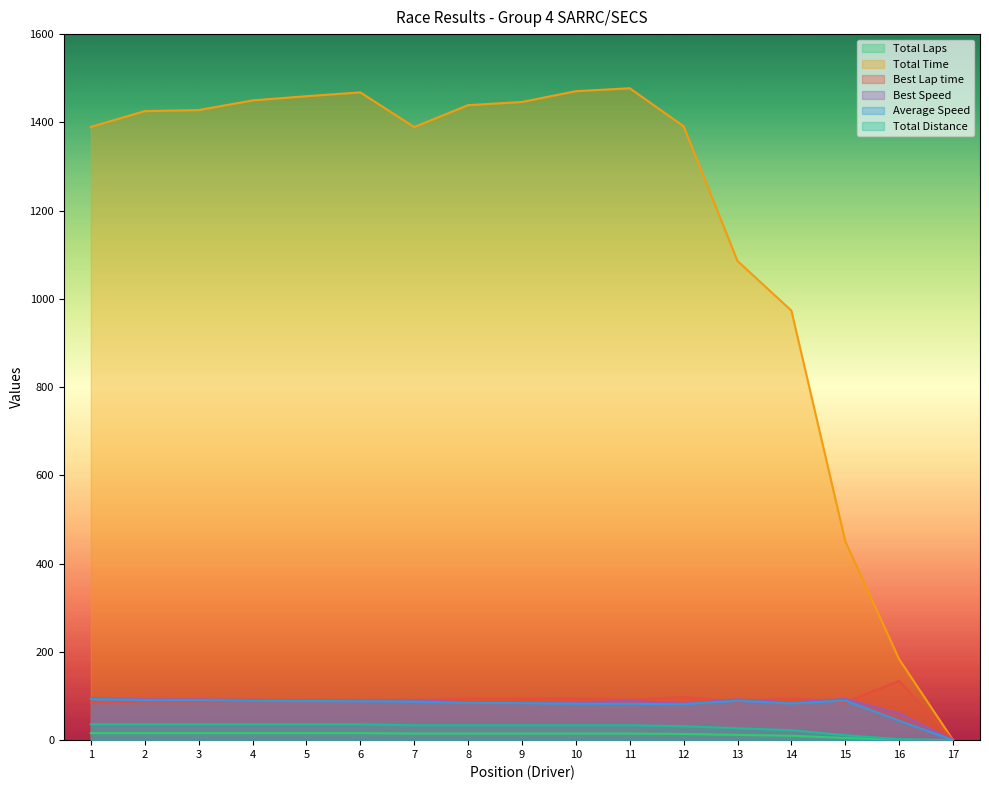

True or false: Total Time and Best Speed intersect in this chart.

False